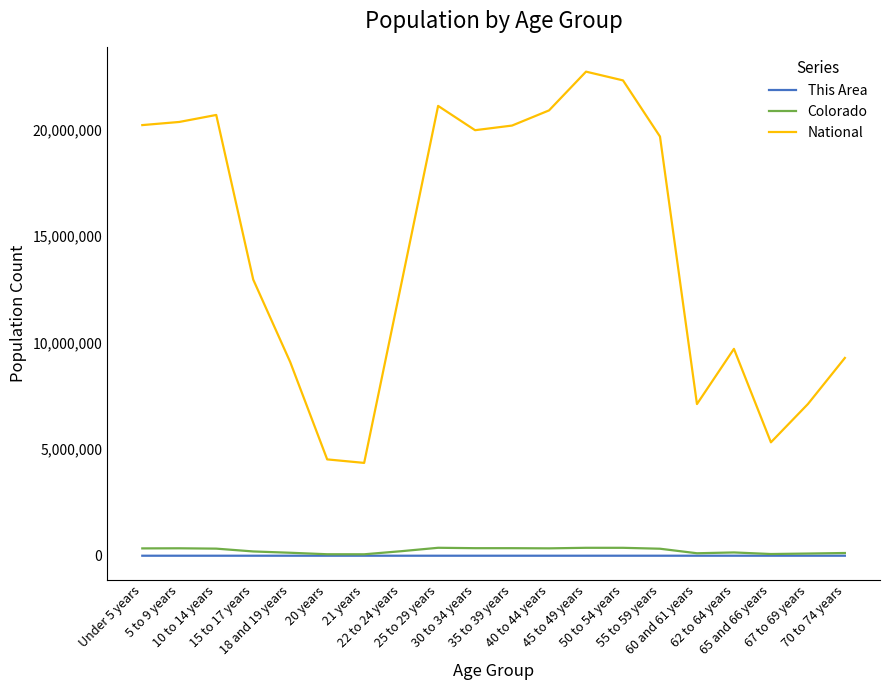

What is the greatest value displayed?

22708591